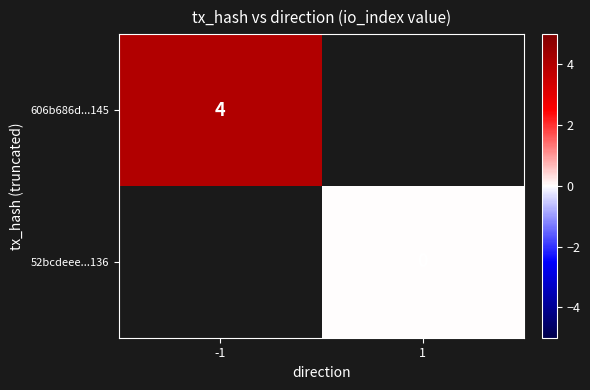

Is it true that 606b686d...145 equals 3 at -1?

False